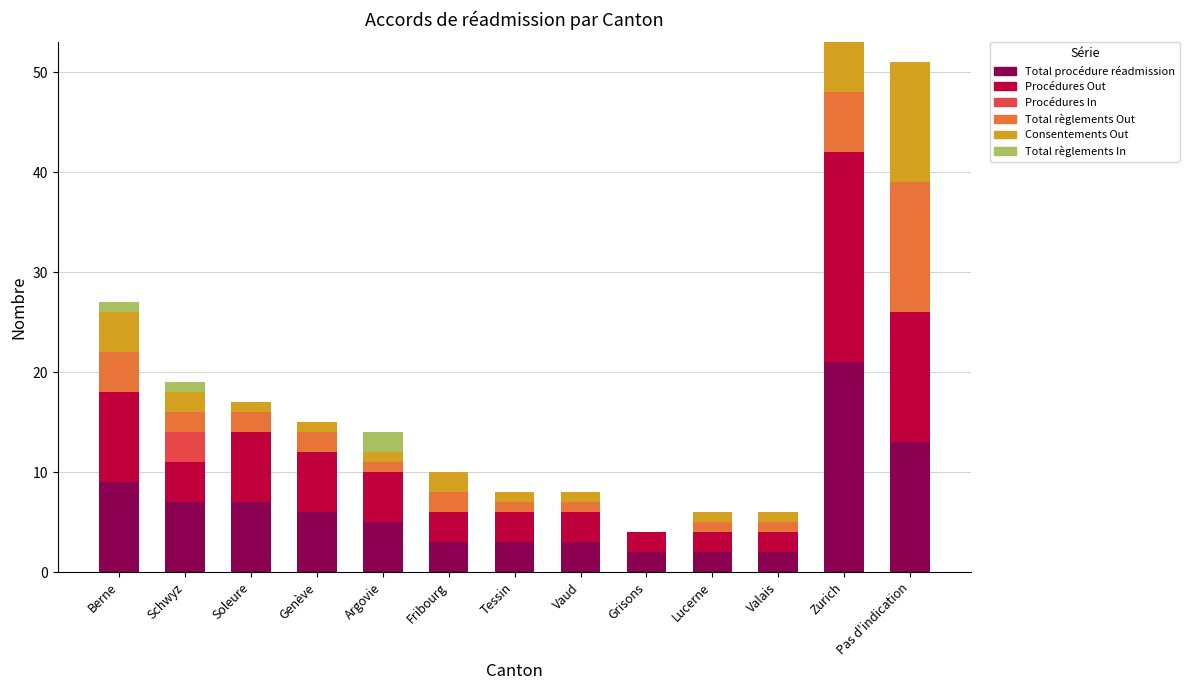

How many categories are shown in the chart?

13